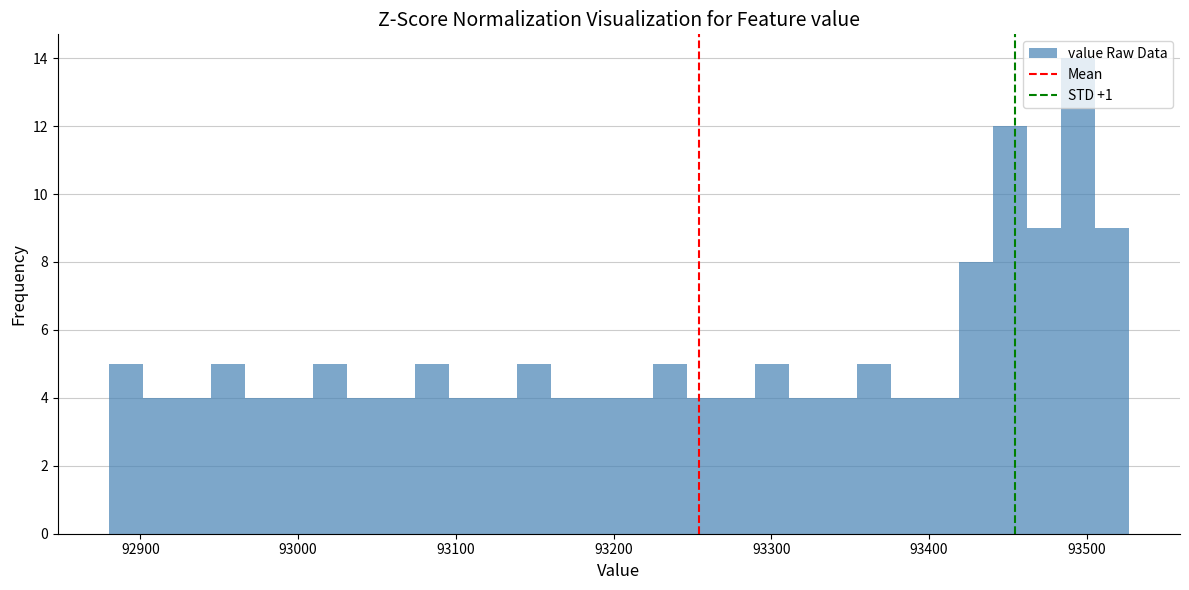

Around what value on the x-axis is the tallest bar? Give the approximate position of its centre, as read against the axis.

93490